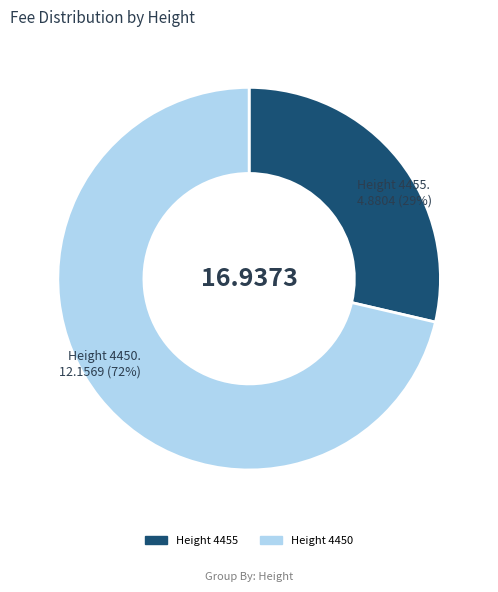

How many slices are in this pie chart?

2